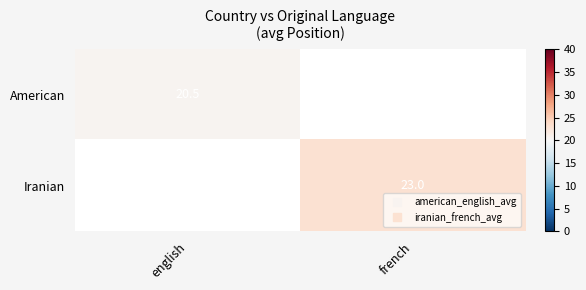

At french, list the series in order from smallest to largest.

American, Iranian